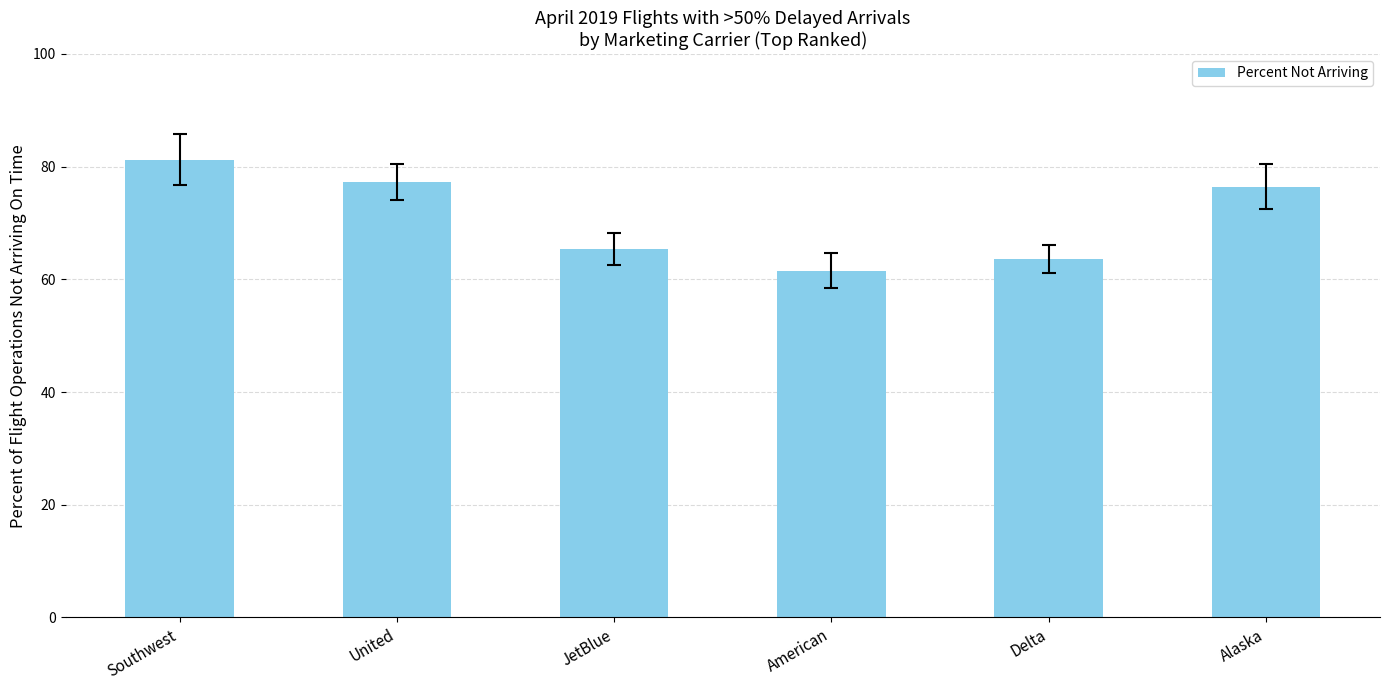

What is the average value?

70.9